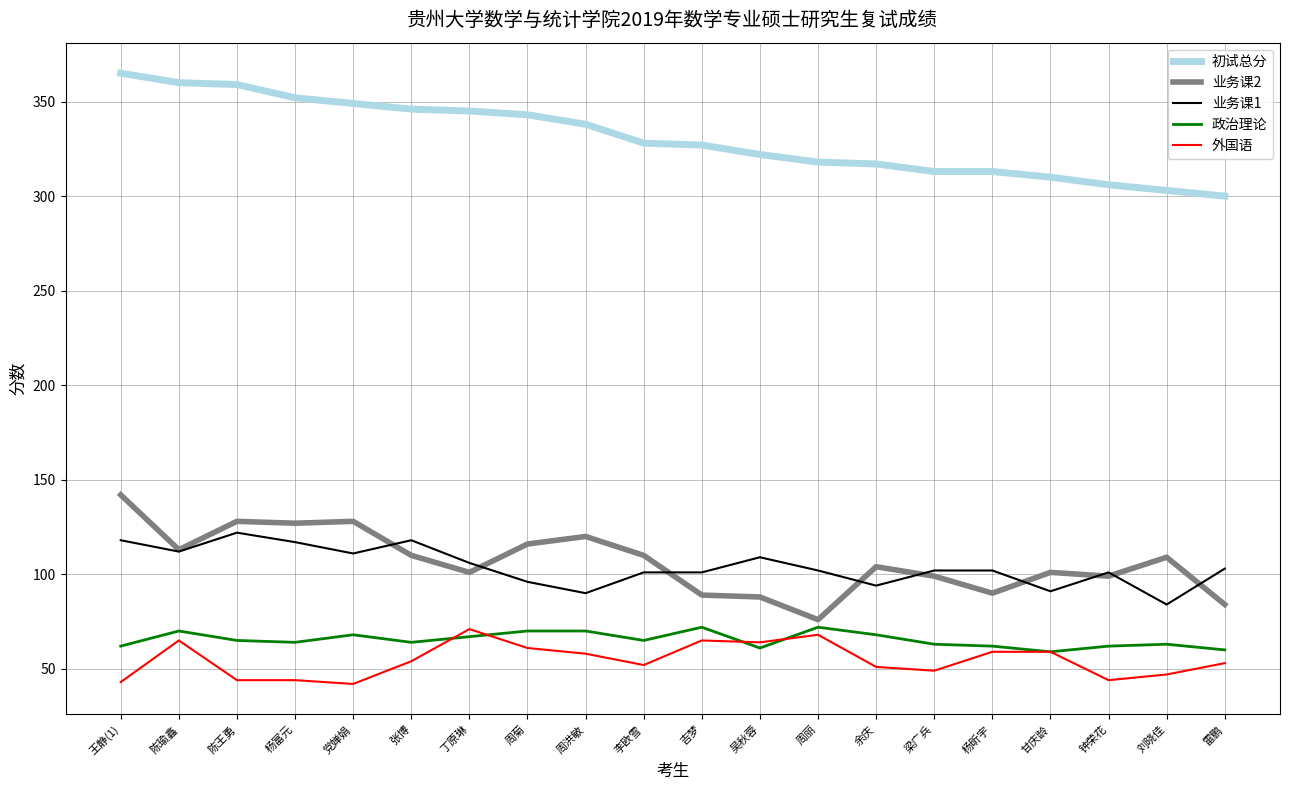

How many categories are shown in the chart?

20